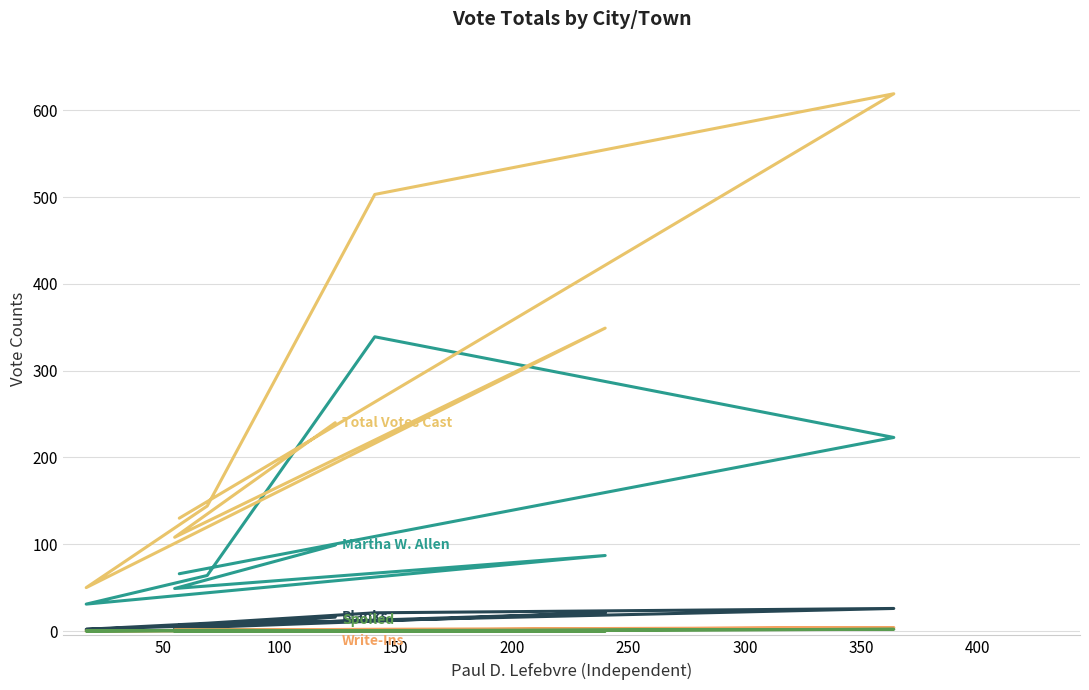

How many interior local valleys does the Write-Ins series have?

1